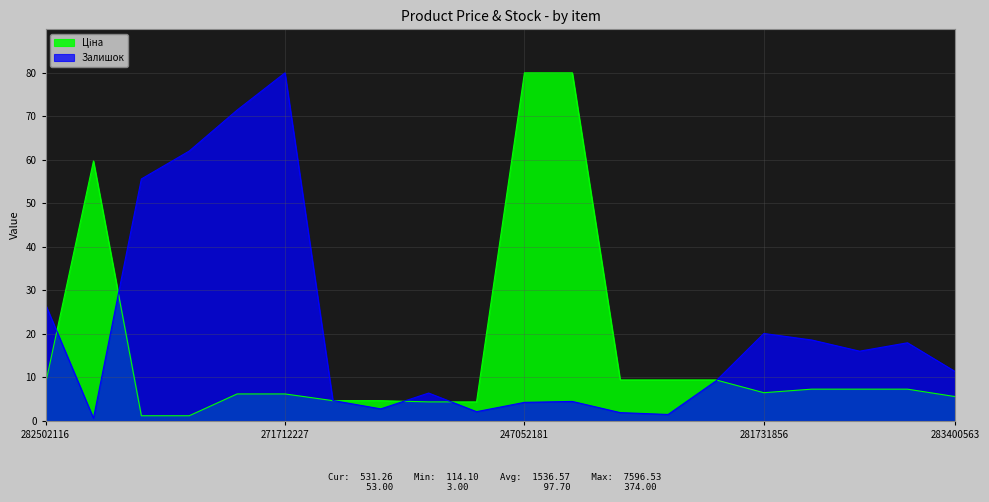

How many lines are shown in the chart?

2